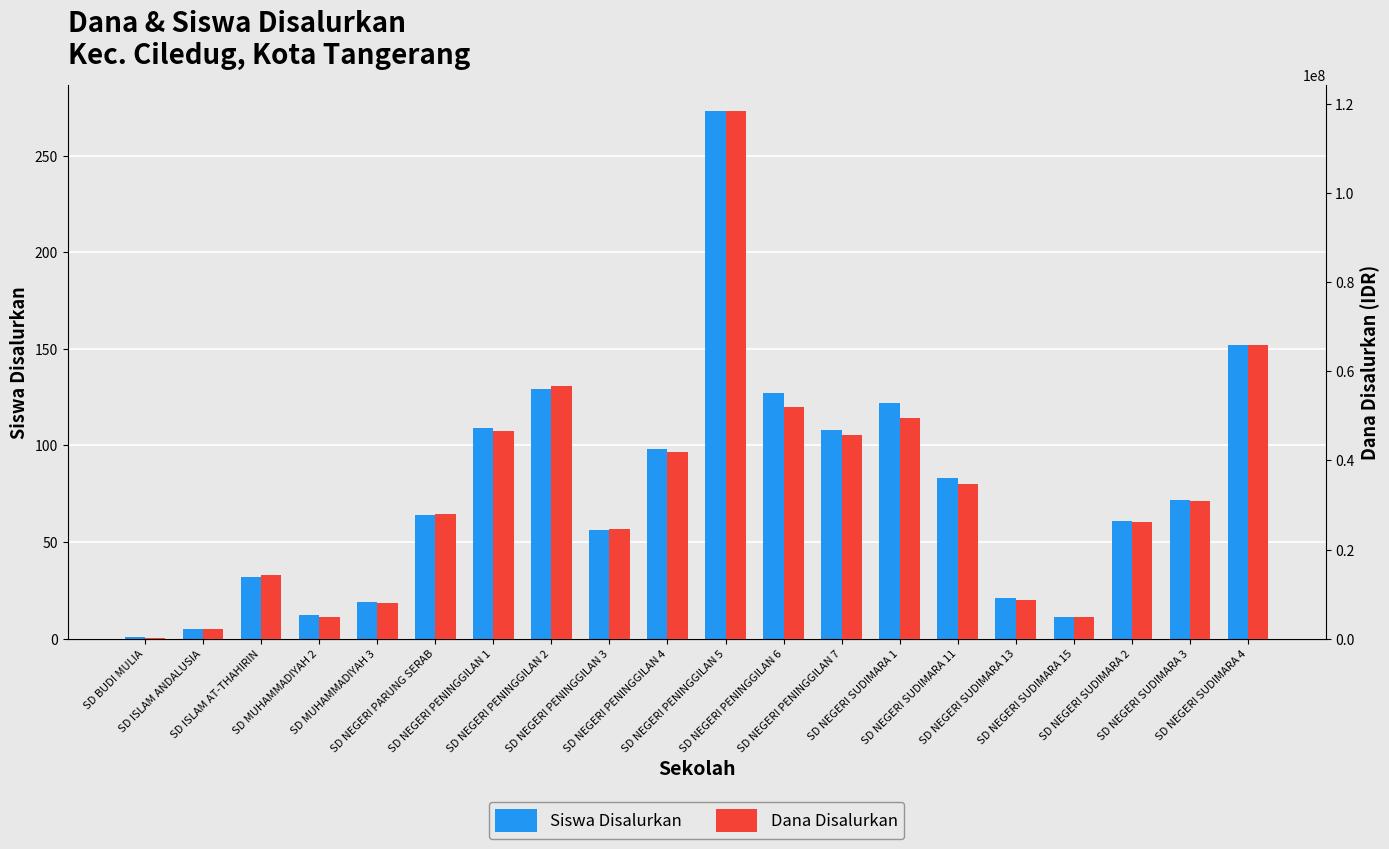

What is the smallest value displayed?

1